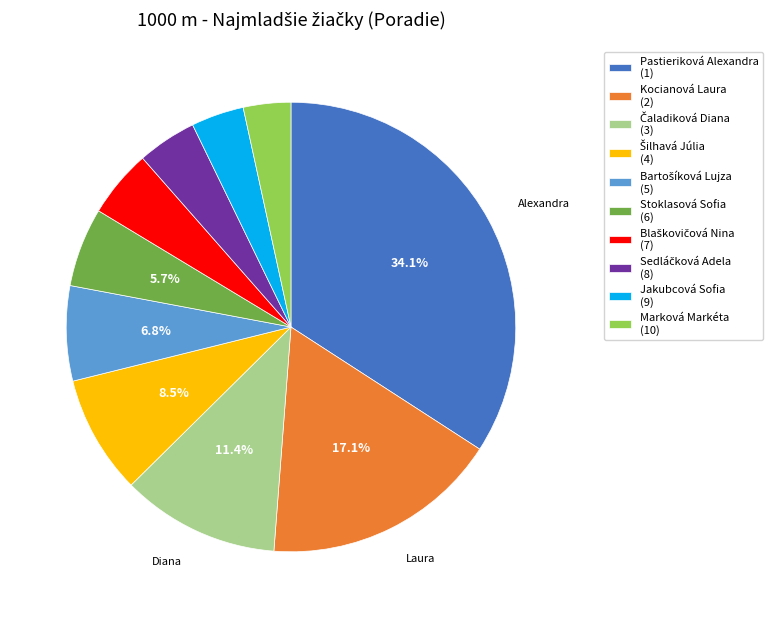

What percentage is the Marková Markéta slice, to the nearest percent?

3%